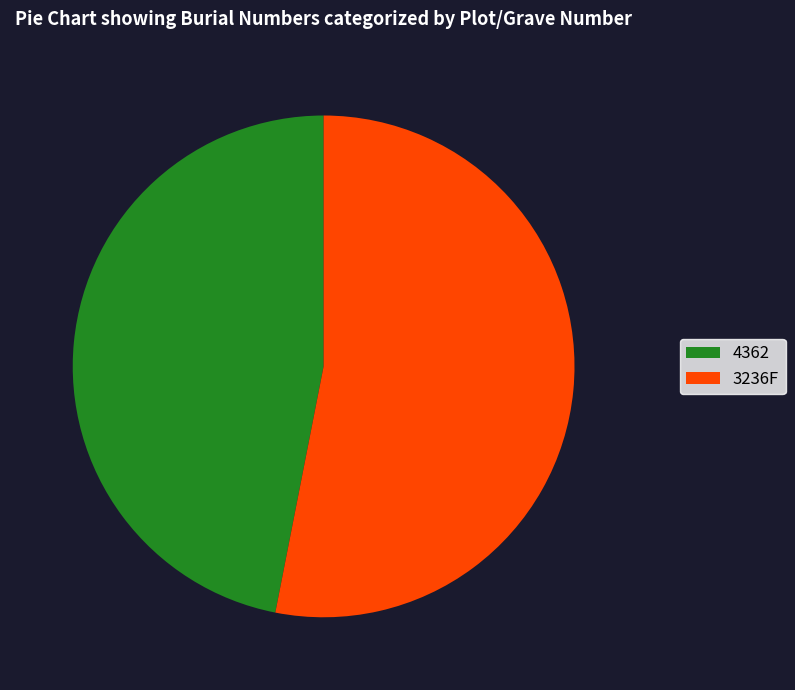

Is the sum of 4362 and 3236F greater than half?

Yes